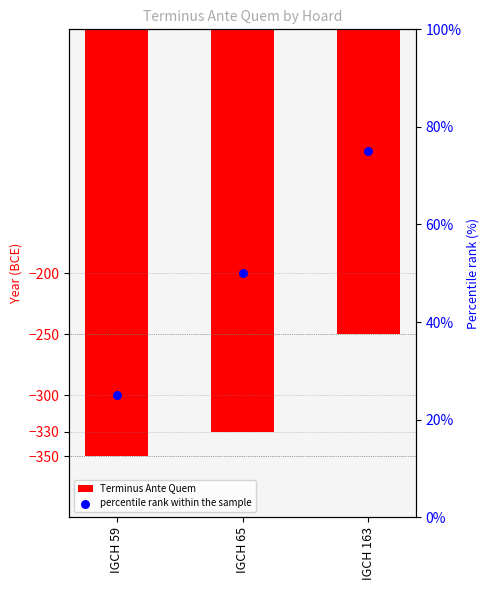

What is the total value across all series at IGCH 163?

-175